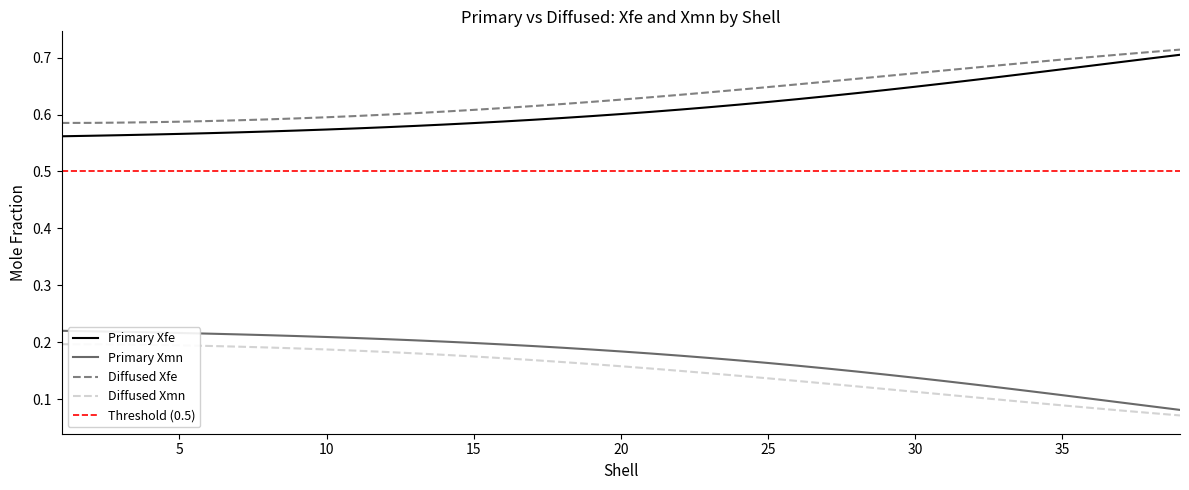

True or false: Primary Xfe and Diffused Xmn cross at least once.

False